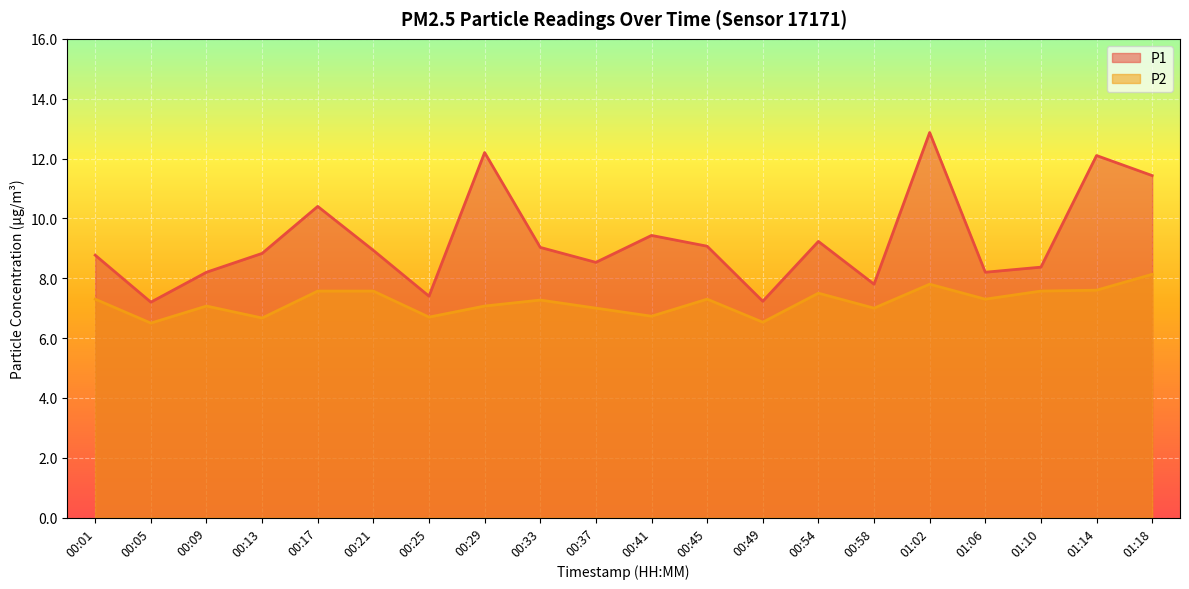

What is the label of the 4th point from the left?

00:13